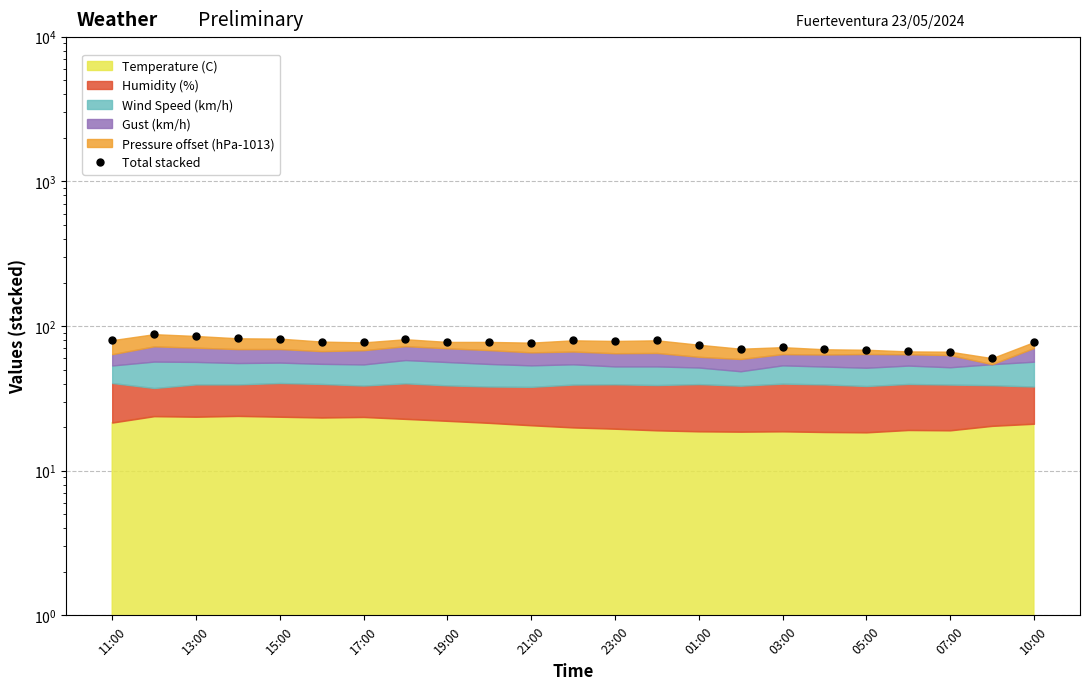

What is the sum of all values?

1748.2